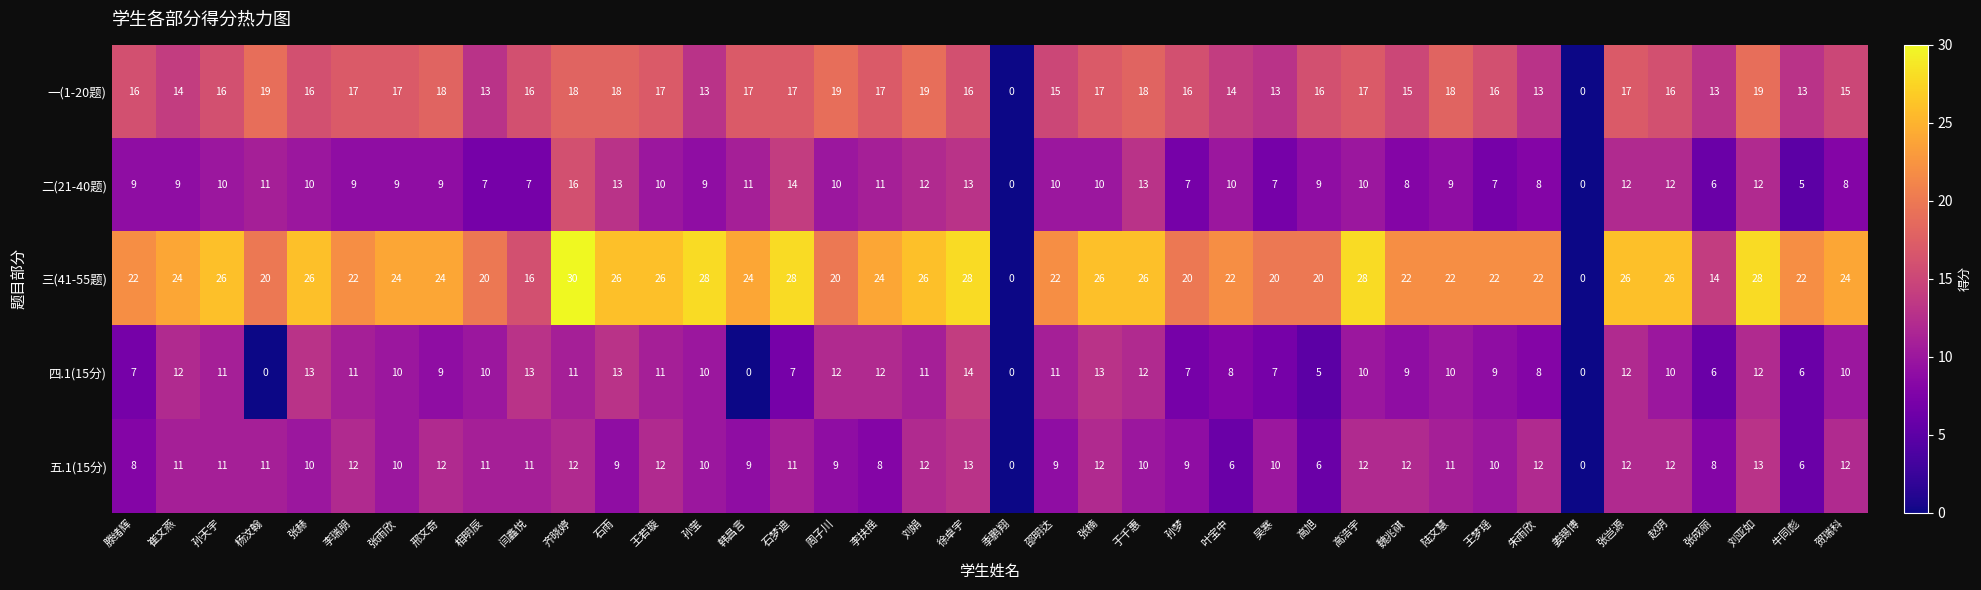

At which category is the sum across all series the highest?

齐晓婷